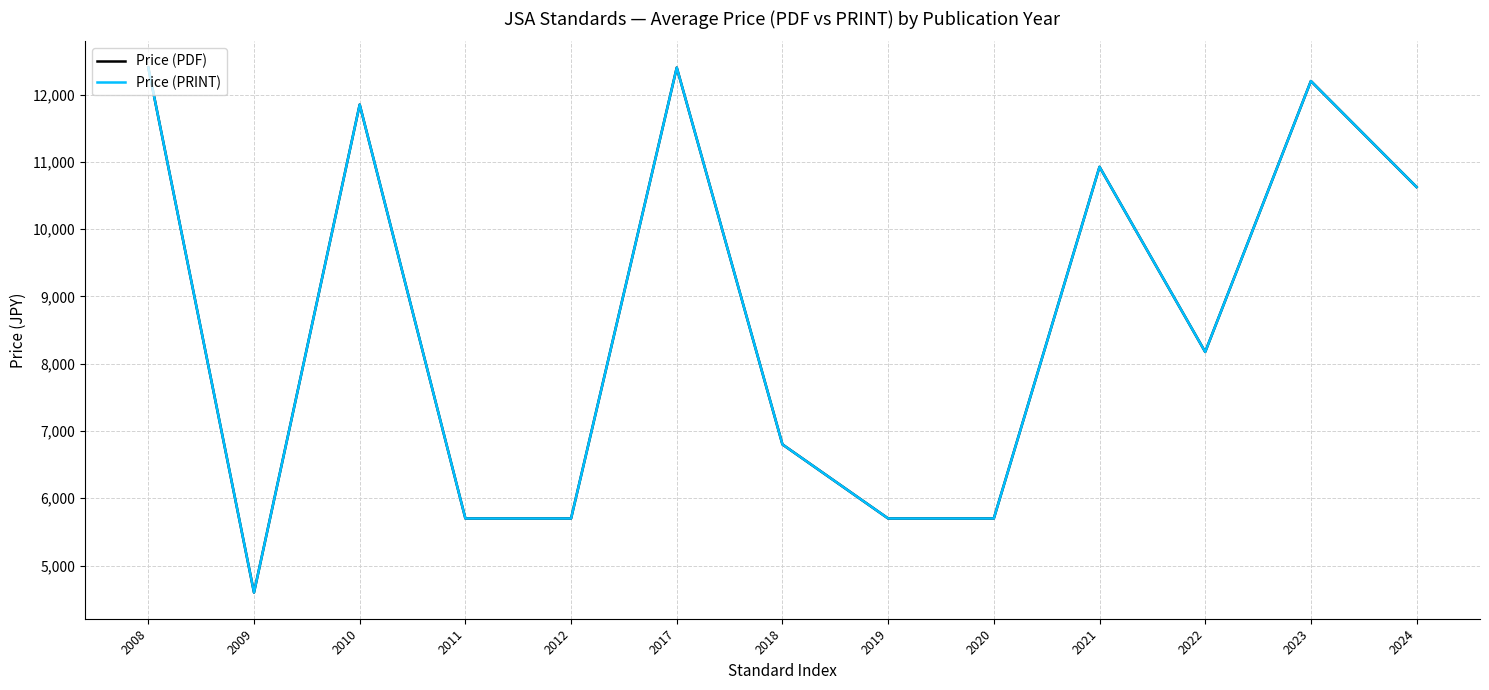

Is this an area chart (filled region under the line)?

No